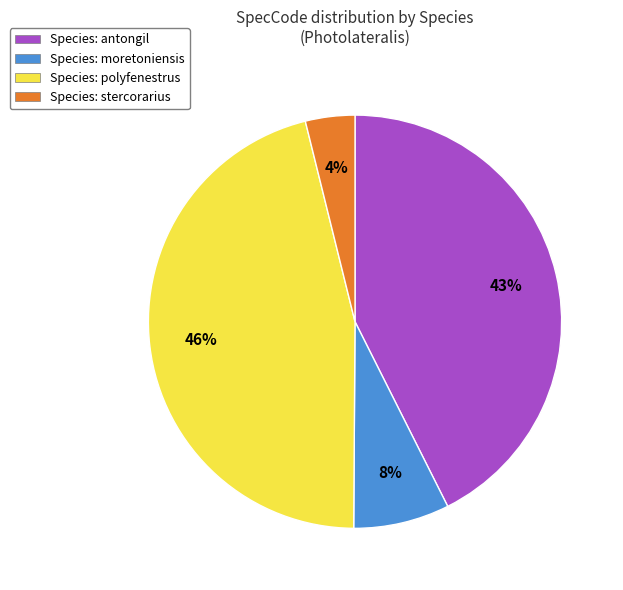

Which category has the biggest portion of the pie?

Species: polyfenestrus